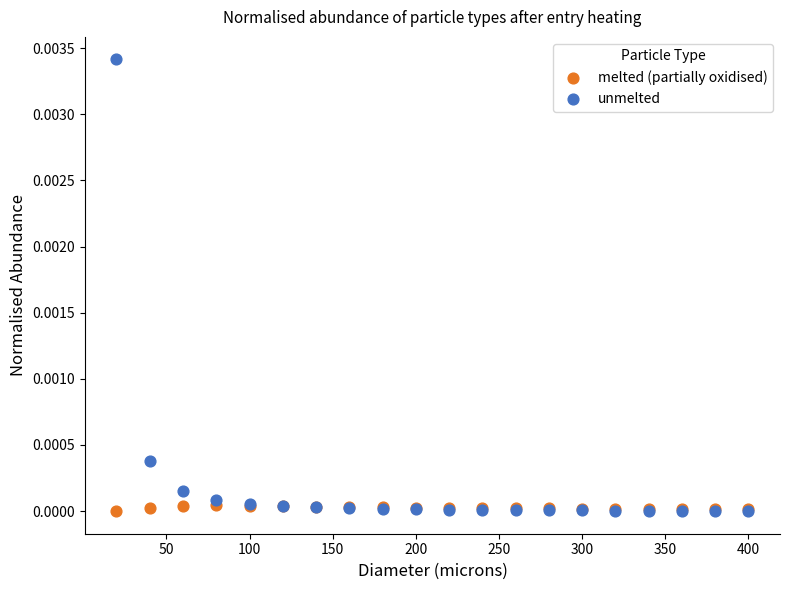

What are all the series names shown in the legend?

melted (partially oxidised), unmelted